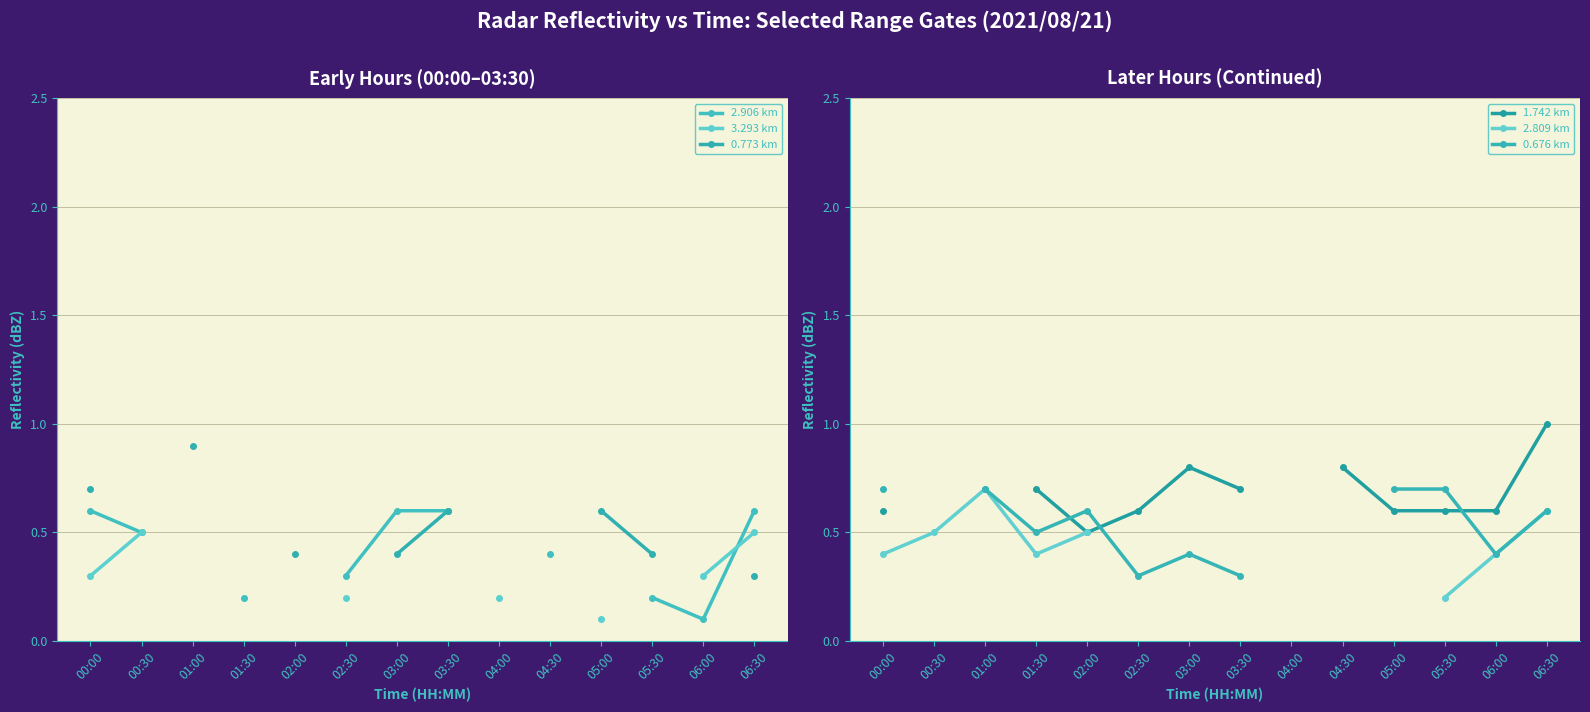

At 00:00, list the series in order from largest to smallest.

0.773 km, 0.676 km, 2.906 km, 1.742 km, 2.809 km, 3.293 km